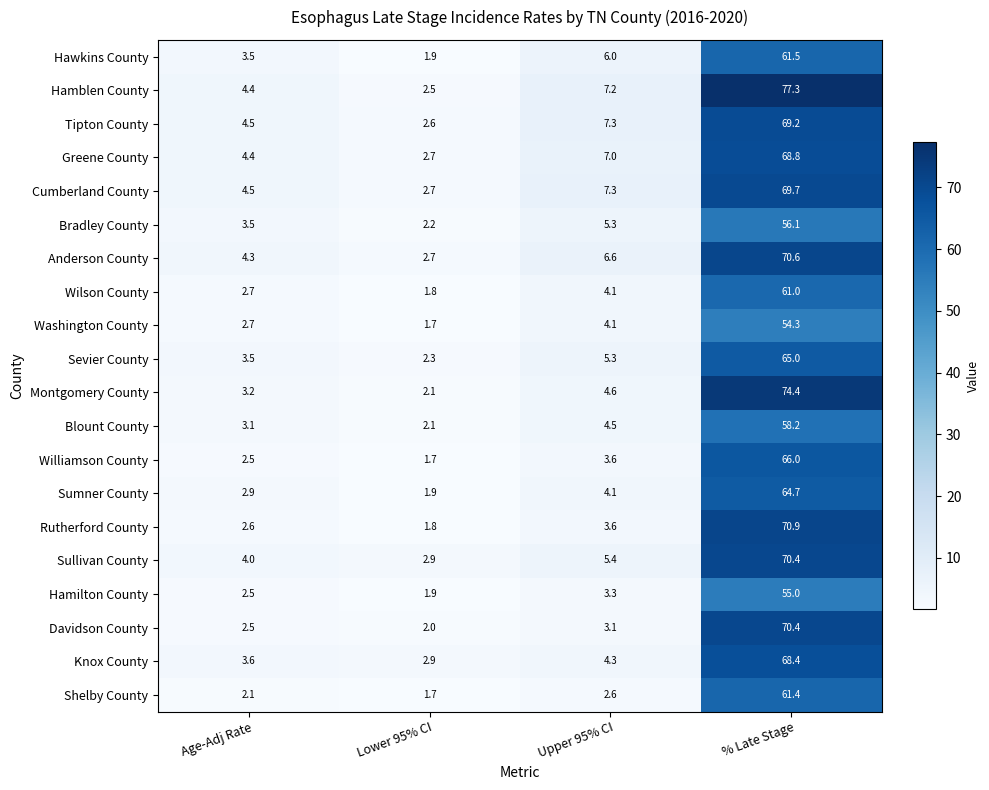

The Washington County series shows 2.7 at Age-Adj Rate. True or false?

True